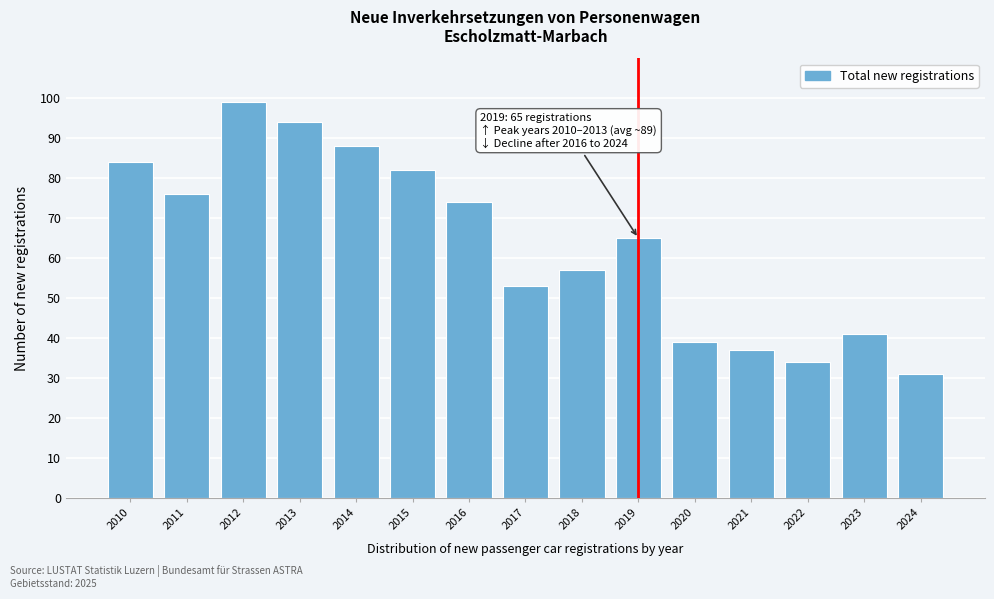

Reading right to left, list all the values displayed in this chart.

2024=31	2023=41	2022=34	2021=37	2020=39	2019=65	2018=57	2017=53	2016=74	2015=82	2014=88	2013=94	2012=99	2011=76	2010=84